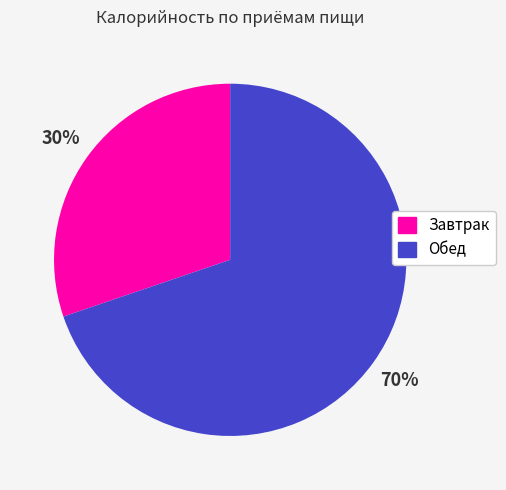

Which slice represents more than half of the pie?

Обед